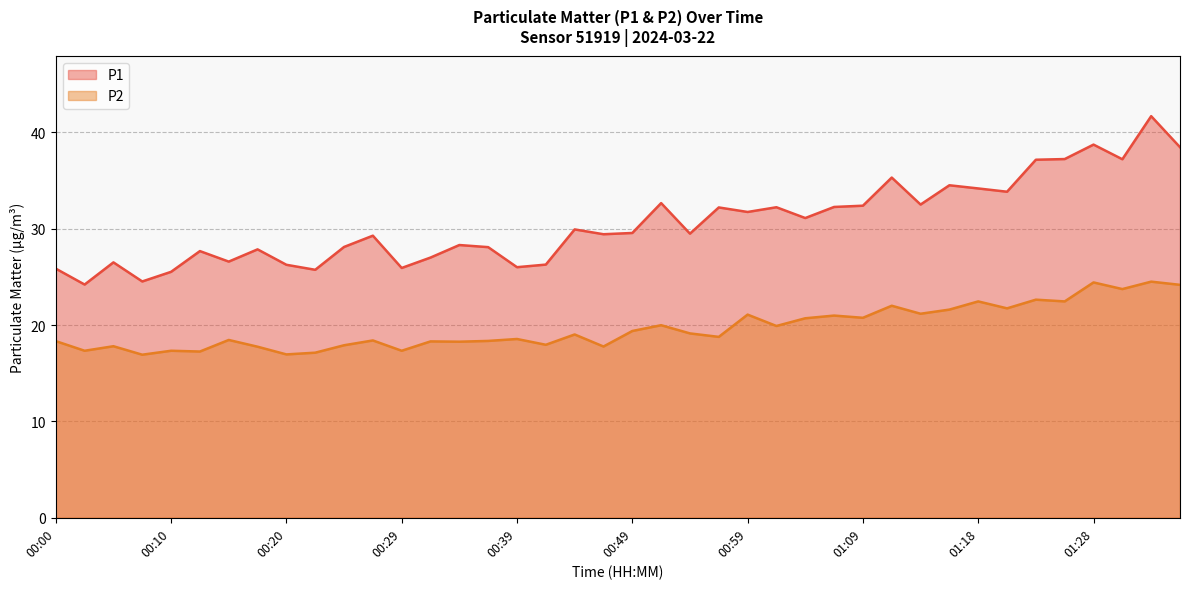

What is the label of the 11th point from the right?

01:11